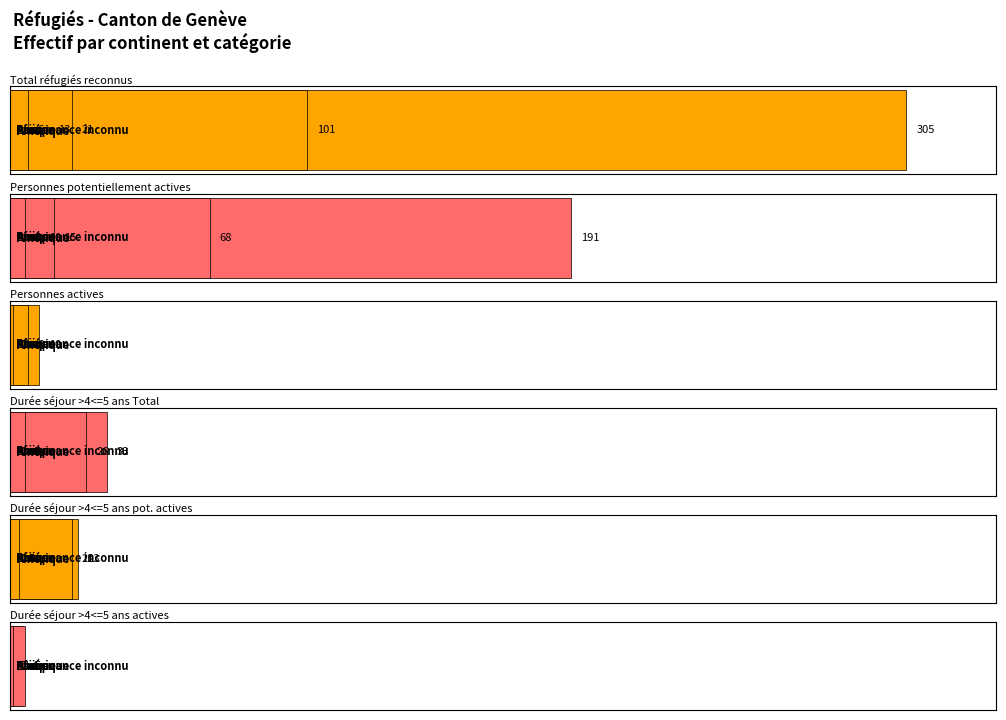

What is the value of the Durée séjour >4<=5 ans pot. actives bar at the 3rd from the left?

21